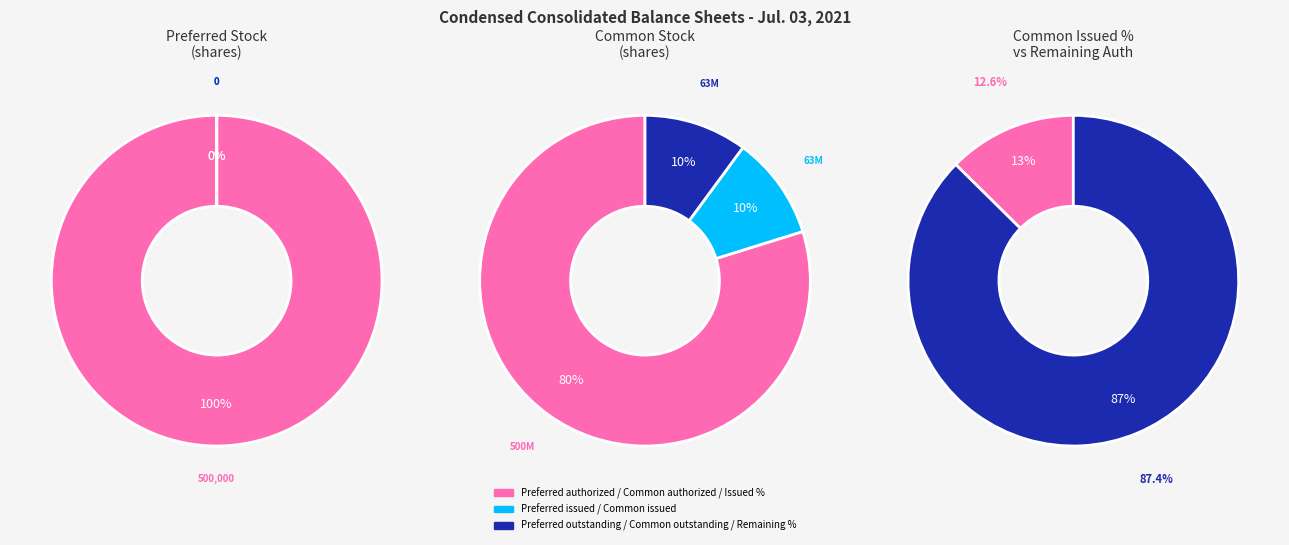

What percentage is the Common stock outstanding slice, to the nearest percent?

10%